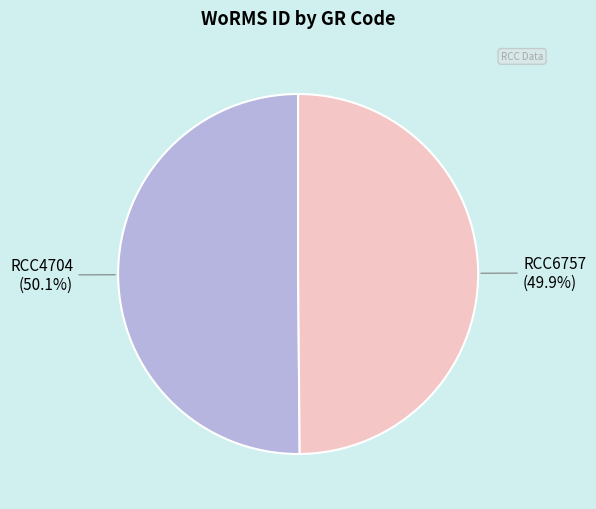

Is there any slice that represents more than half of the pie?

Yes